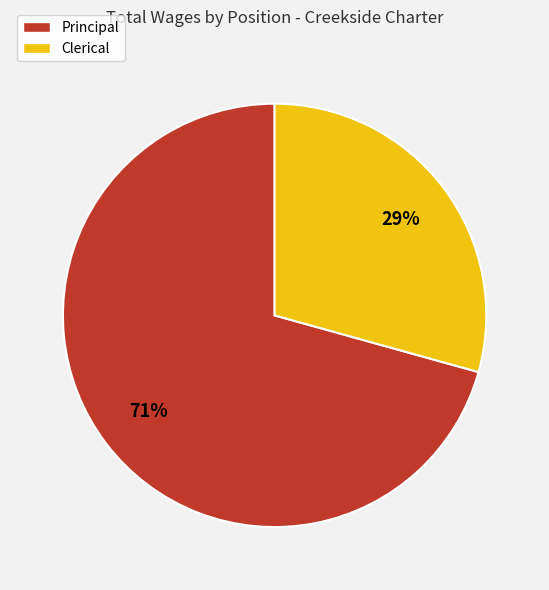

How many segments does this pie chart have?

2